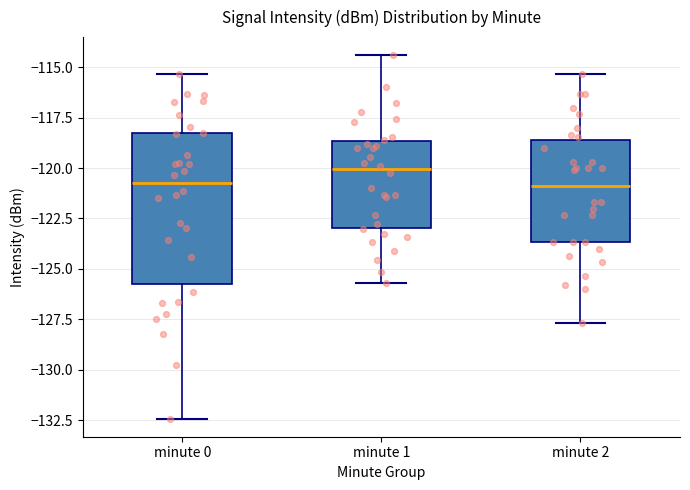

Where does the upper whisker of the box for minute 2 end on the y-axis? The values are not printed on the chart, so give them approximately, as read against the axis.

-115.5